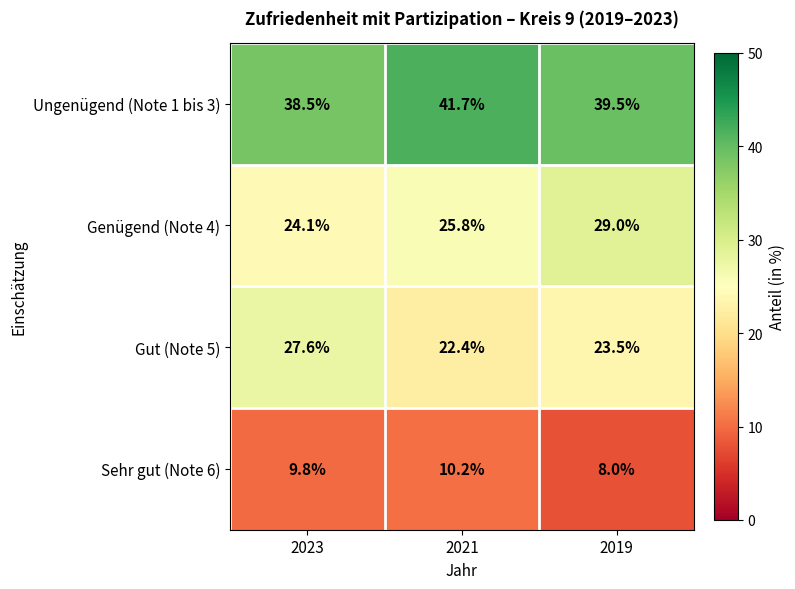

What value does the Sehr gut (Note 6) series have at 2019?

8.0